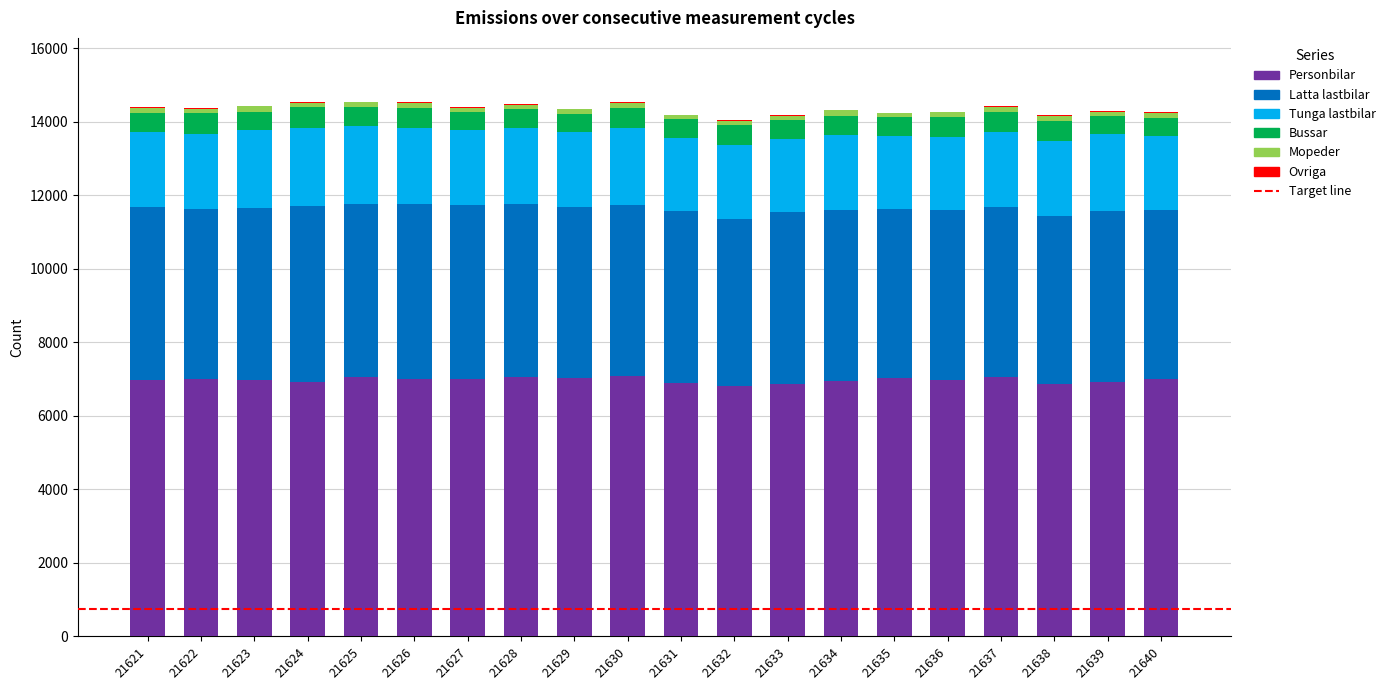

Count the number of data series in this chart.

6